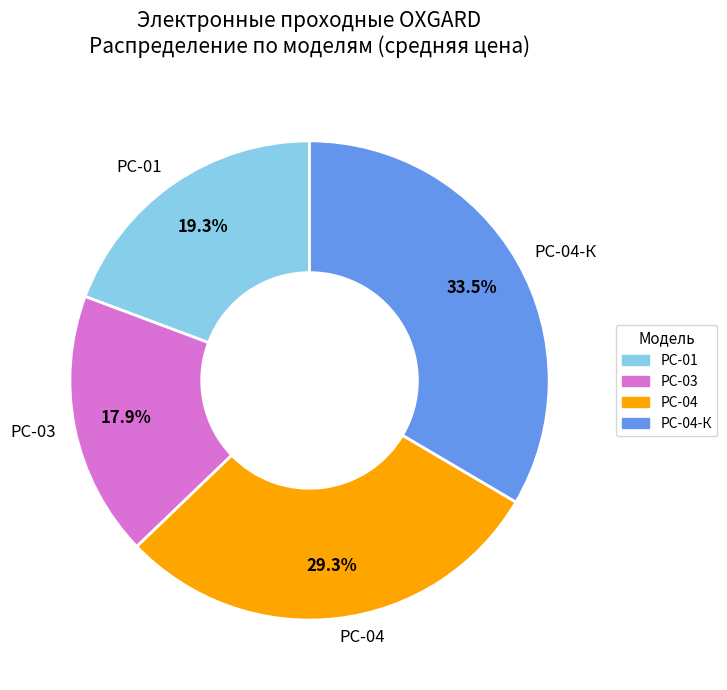

Which has a higher value, РС-03 or РС-01?

РС-01